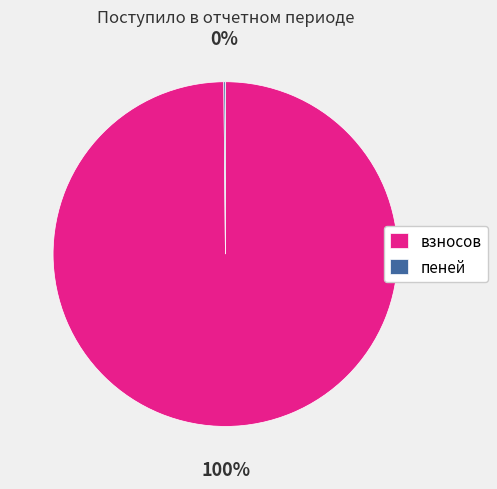

Does взносов account for over 50% of the chart?

Yes